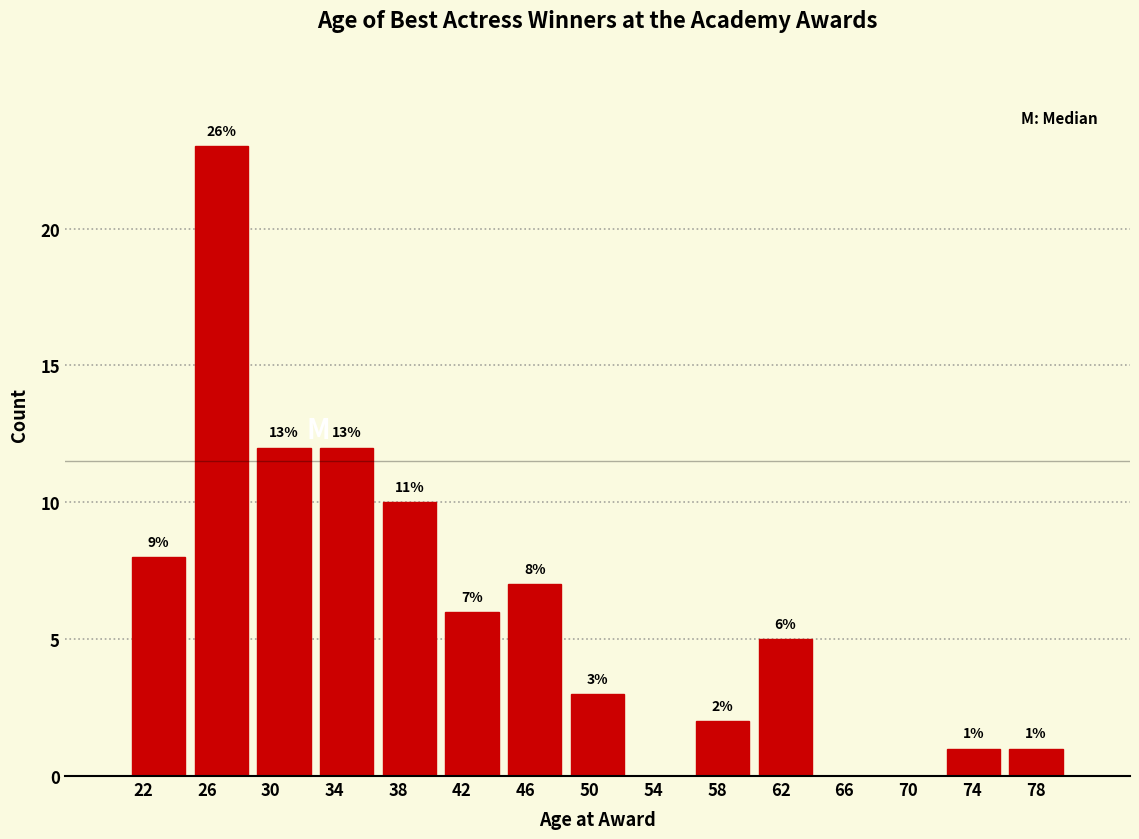

Over which range of the x-axis is the bar tallest?

25.0 to 29.0